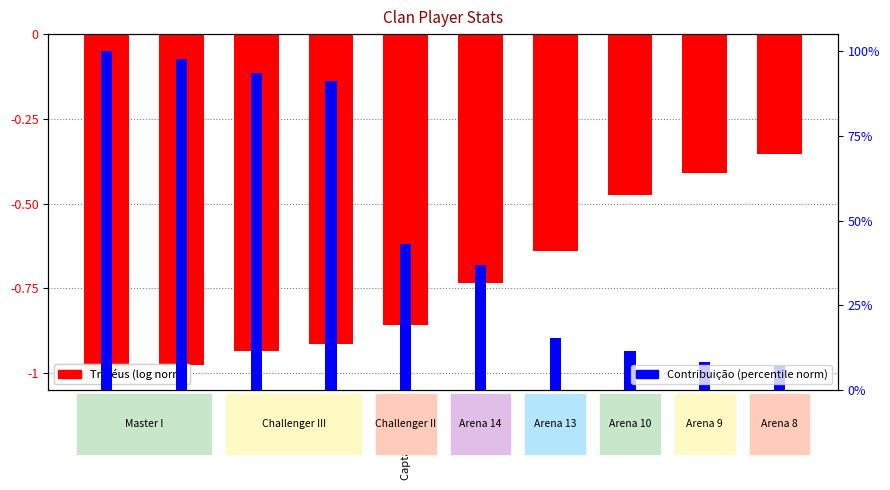

Between chinaa and rossbell, which is larger?

rossbell